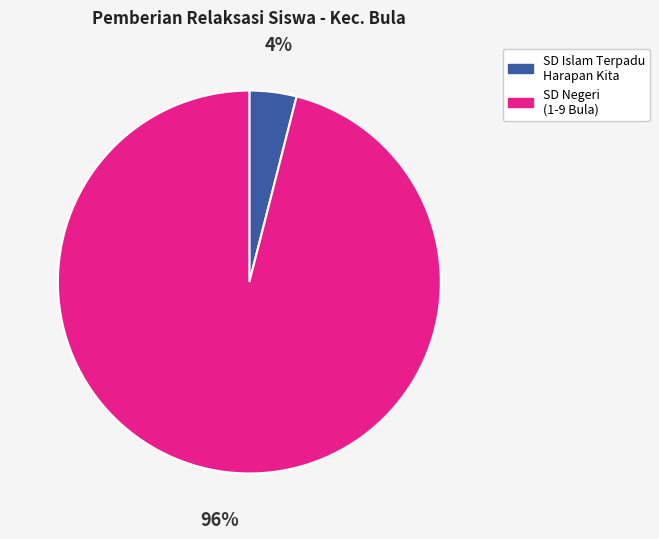

How many segments does this pie chart have?

2